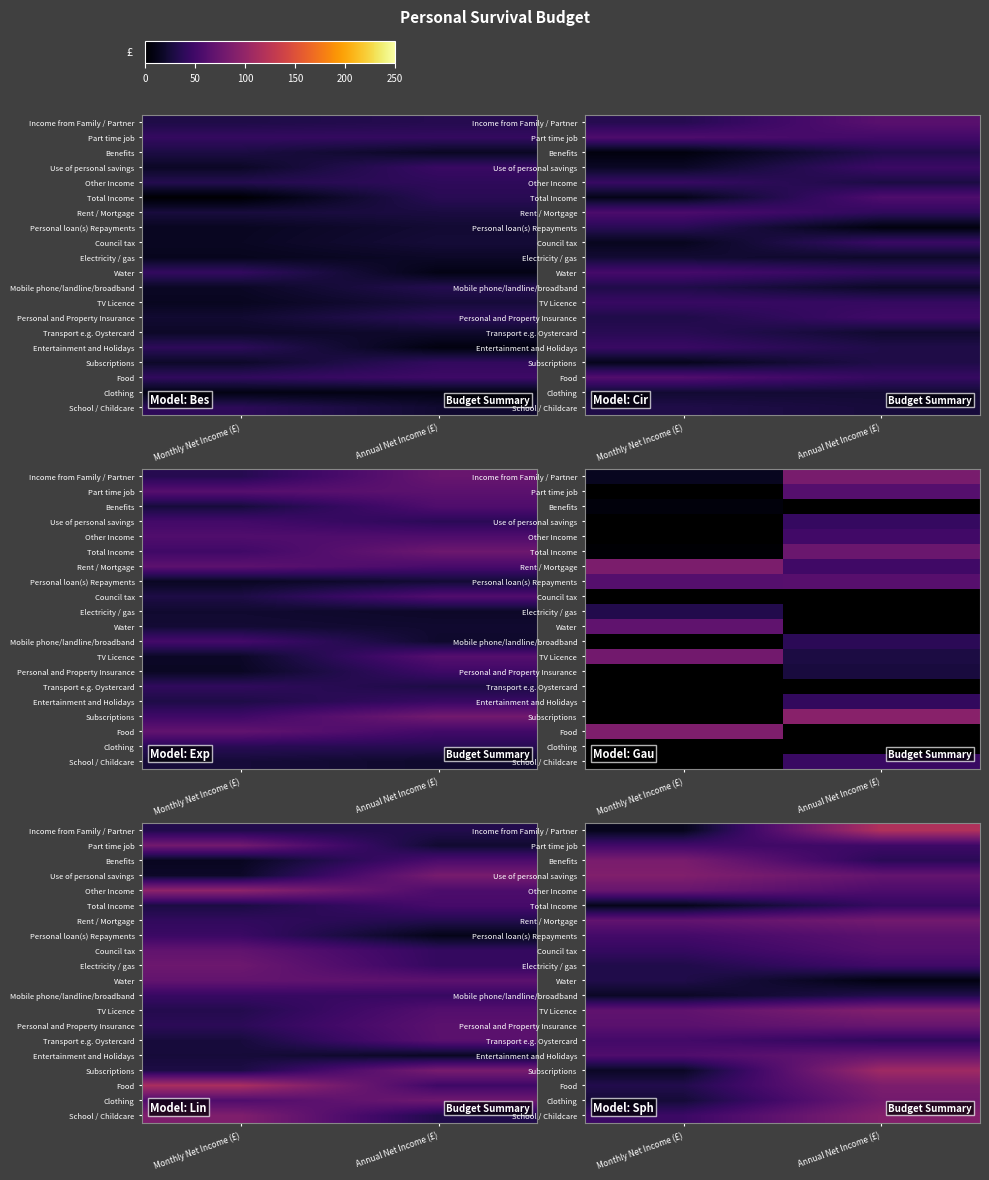

What is the approximate value of TV Licence at Annual Net Income (£)?

89.1